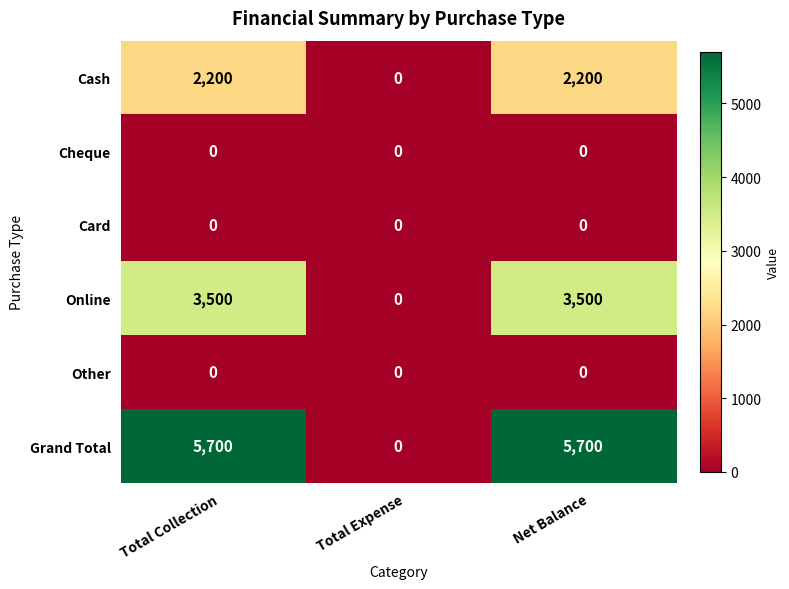

What is the total value across all series at Total Collection?

11400